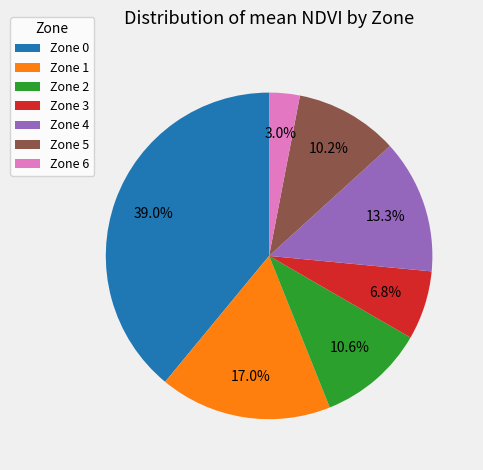

Which has a higher value, Zone 5 or Zone 0?

Zone 0